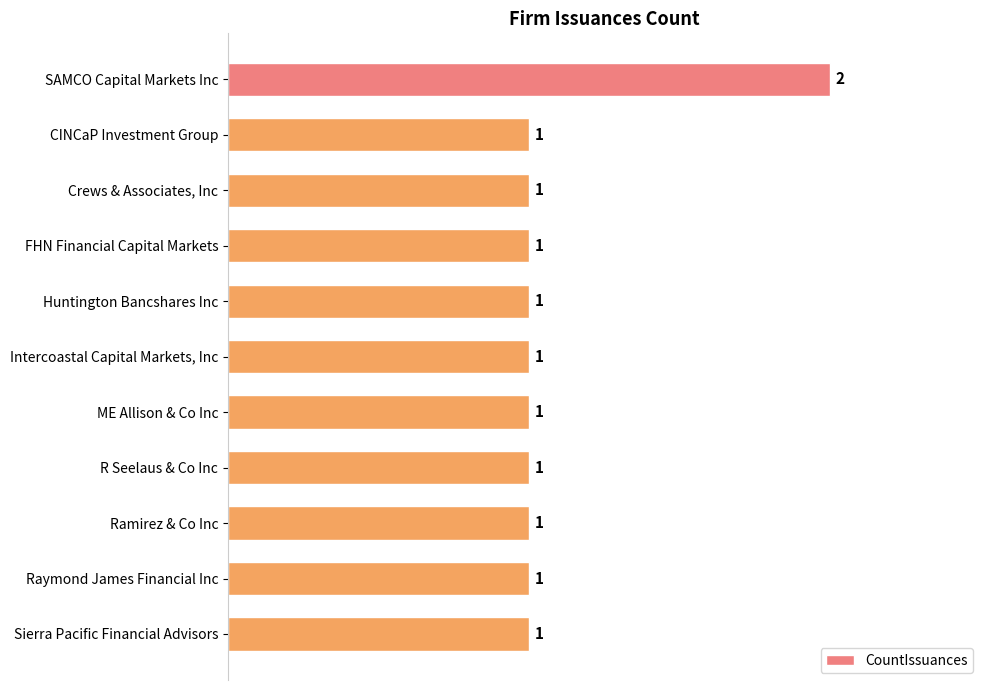

The chart shows a value of 2 at Crews & Associates, Inc. True or false?

False